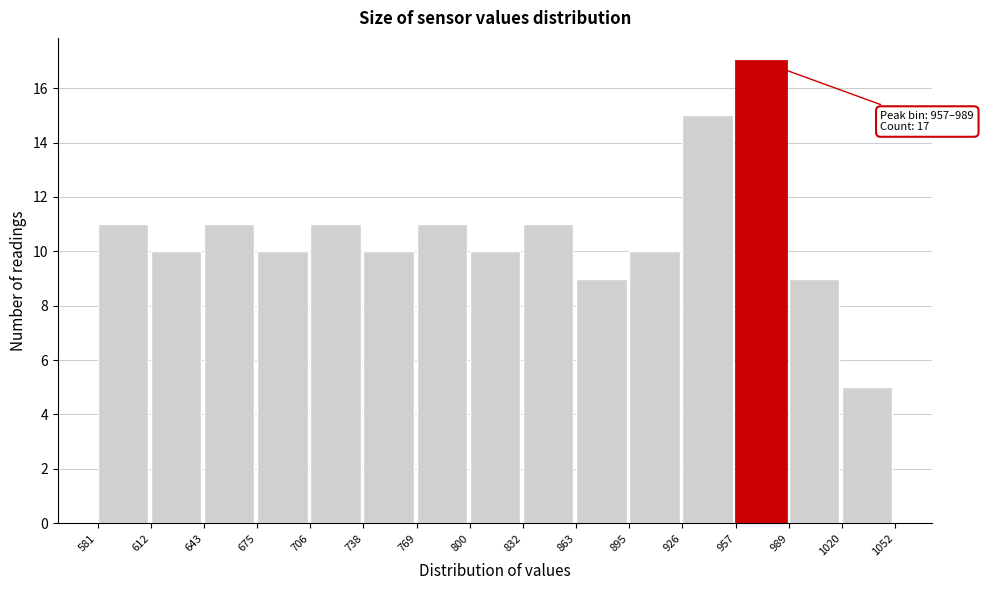

Which range on the x-axis has the tallest bar?

957 to 989